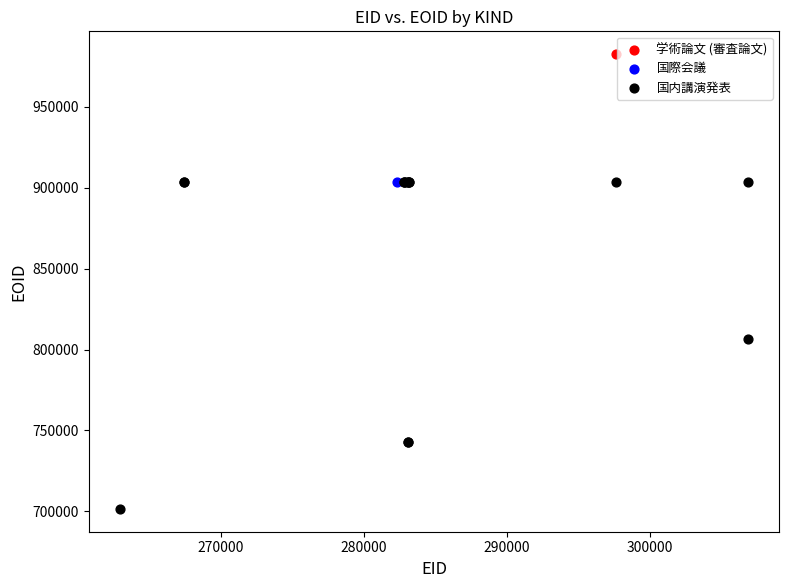

What are all the series names shown in the legend?

学術論文 (審査論文), 国際会議, 国内講演発表